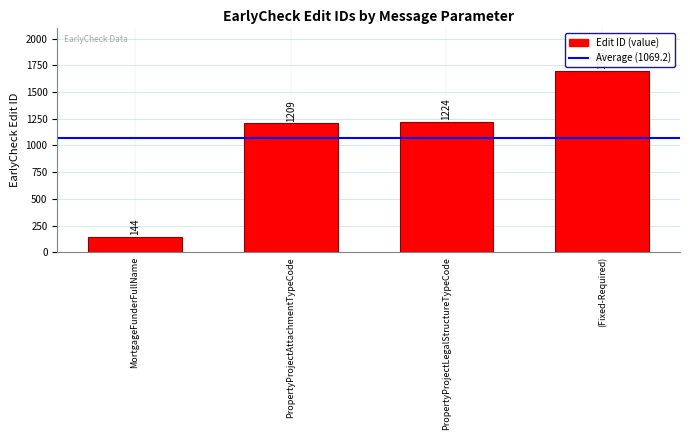

What position from the left is PropertyProjectLegalStructureTypeCode?

3